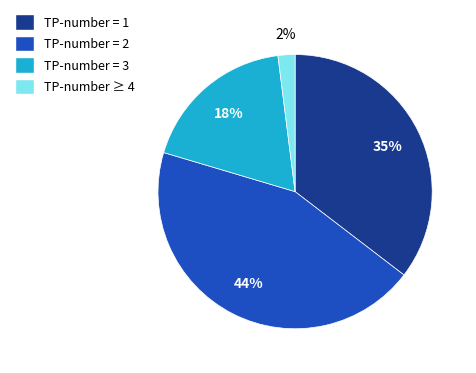

Which category has the biggest portion of the pie?

TP-number = 2